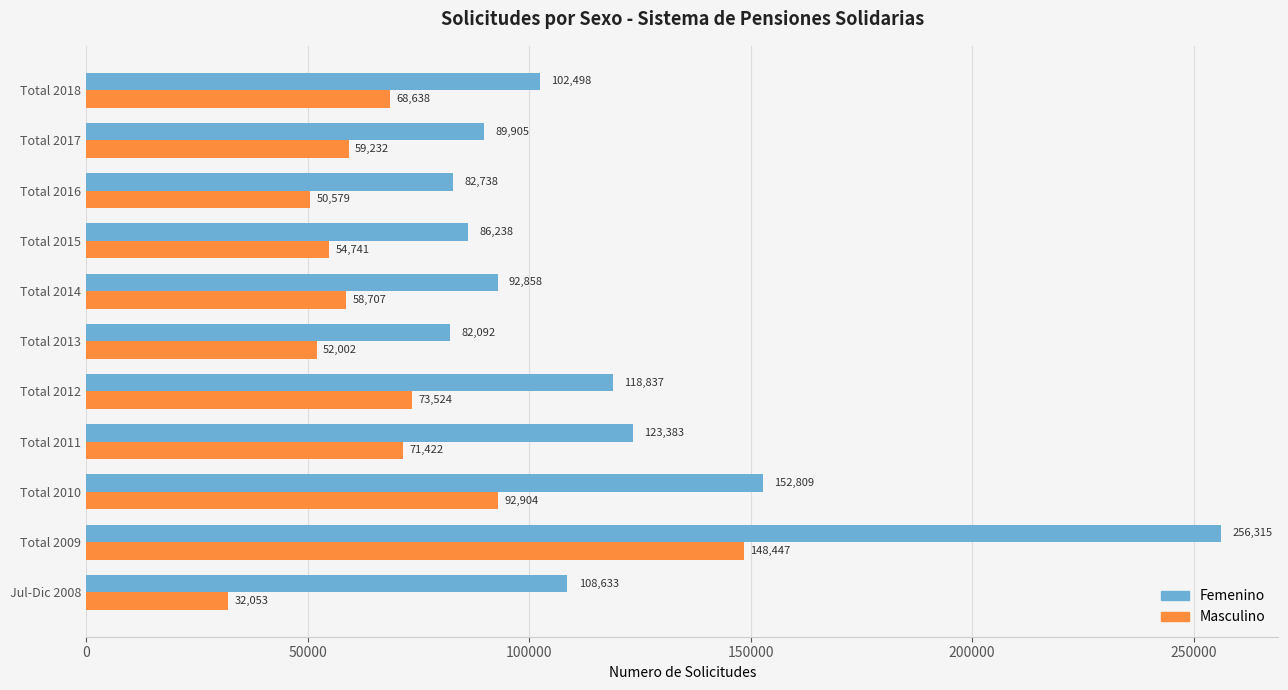

At which label does Femenino reach its peak?

Total 2009